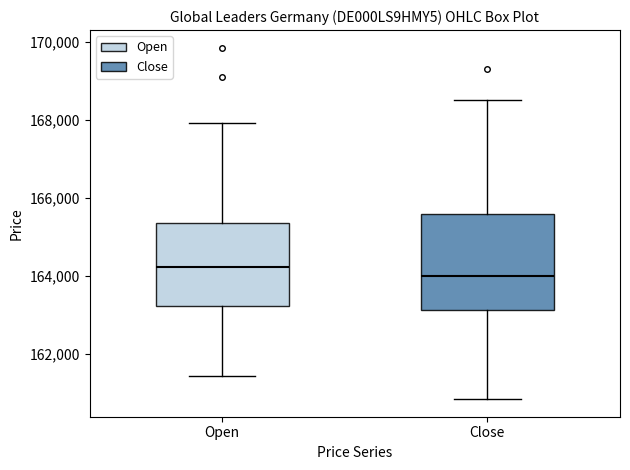

Which box has the lowest median line?

Close